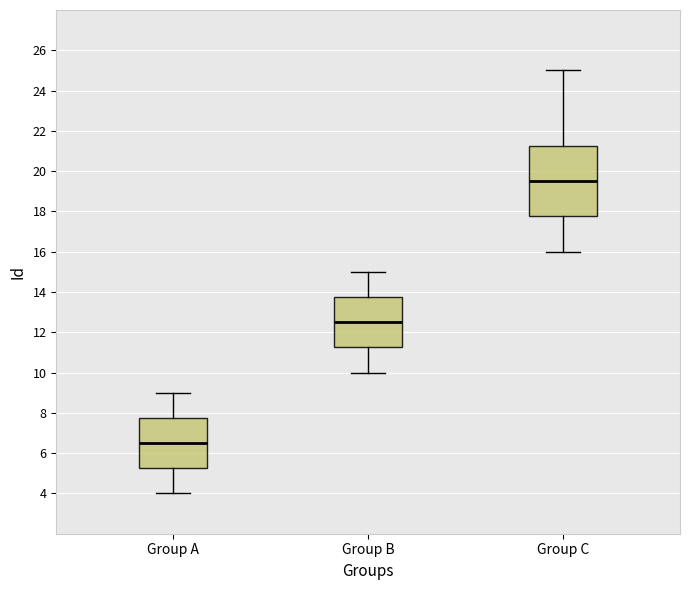

Reading left to right, read every box against the y-axis: the position of its median line, the range the box covers, and the ends of its whiskers. The values are not printed on the chart, so give them approximately, as read against the axis.

Group A: median 6.6, box 5.2 to 7.8, whiskers 4.0 to 9.0
Group B: median 12.6, box 11.2 to 13.8, whiskers 10.0 to 15.0
Group C: median 19.6, box 17.8 to 21.2, whiskers 16.0 to 25.0